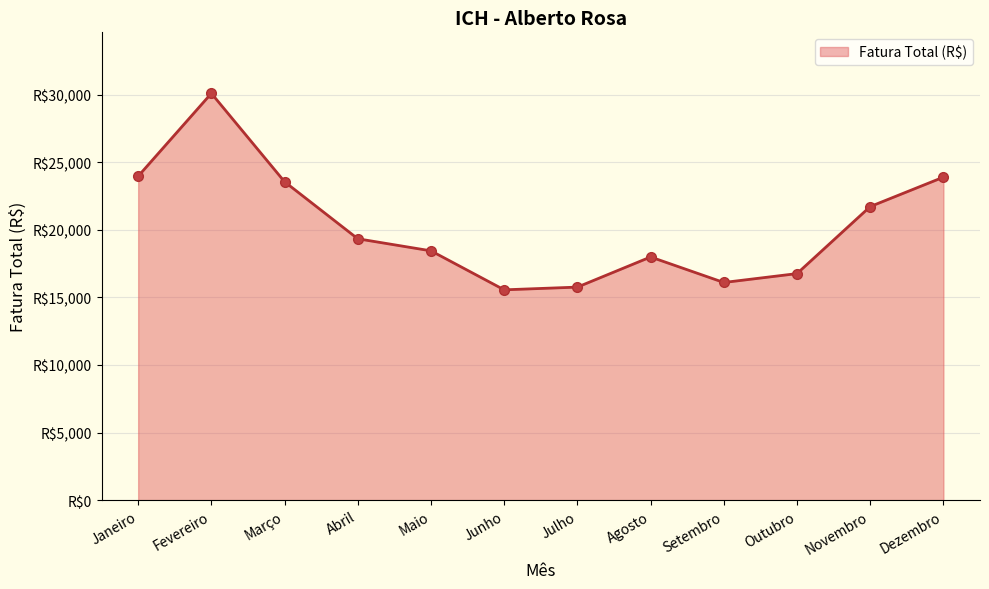

Reading left to right, extract all data points from this chart.

23973.4	30107.4	23562.8	19343.2	18450.0	15563.8	15765.8	17995.9	16107.4	16765.1	21726.3	23902.9